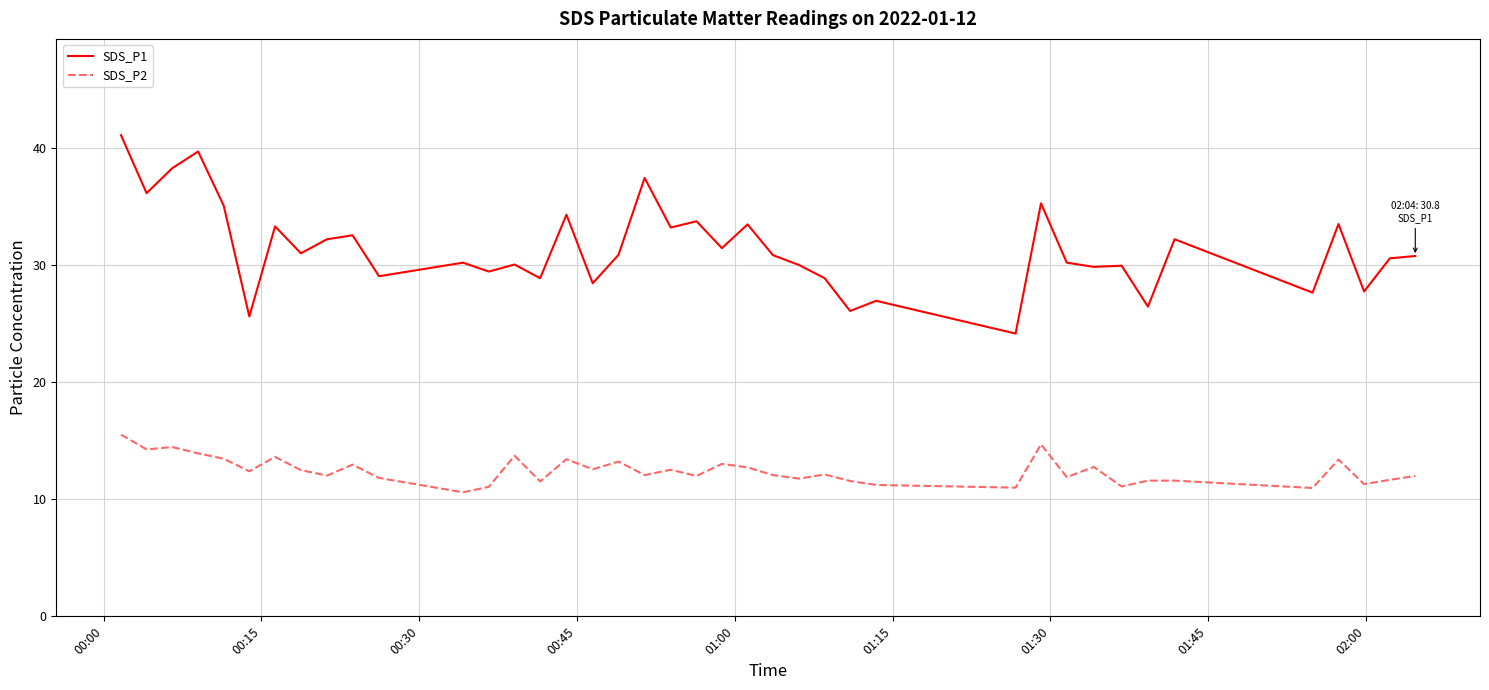

Which series has the largest total across all categories?

SDS_P1